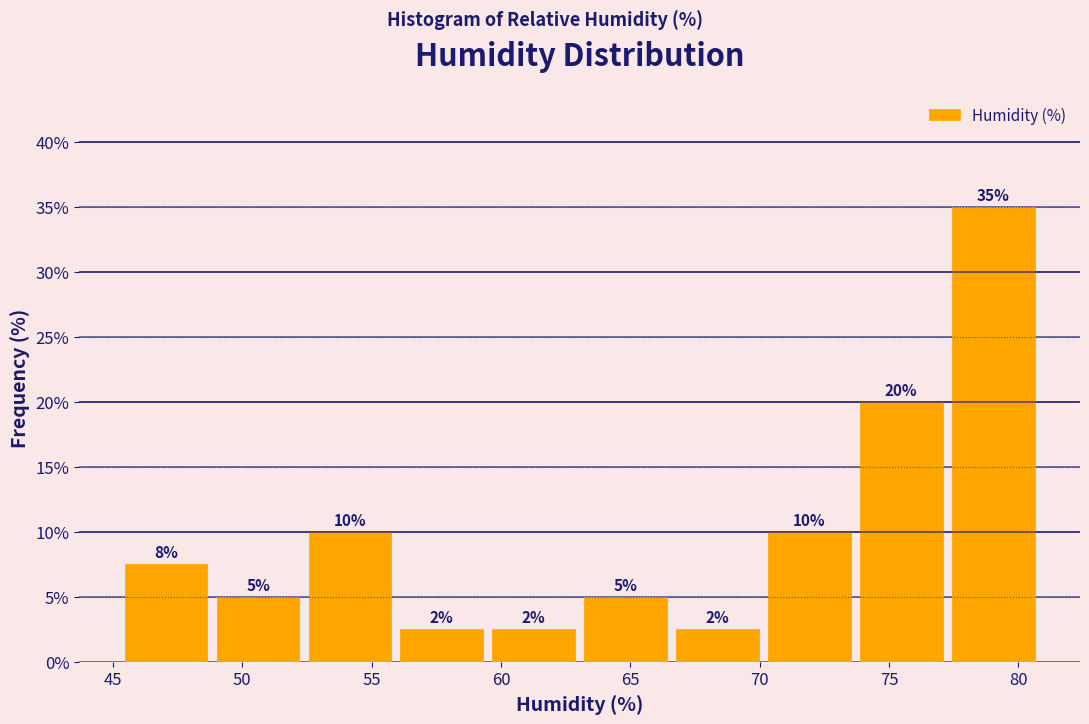

Over which range of the x-axis is the bar tallest?

77.0 to 81.0